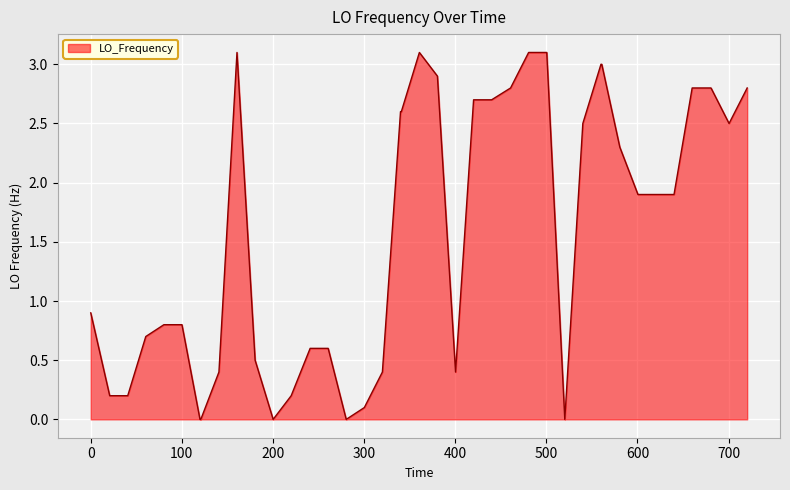

How many distinct data groups are displayed?

1